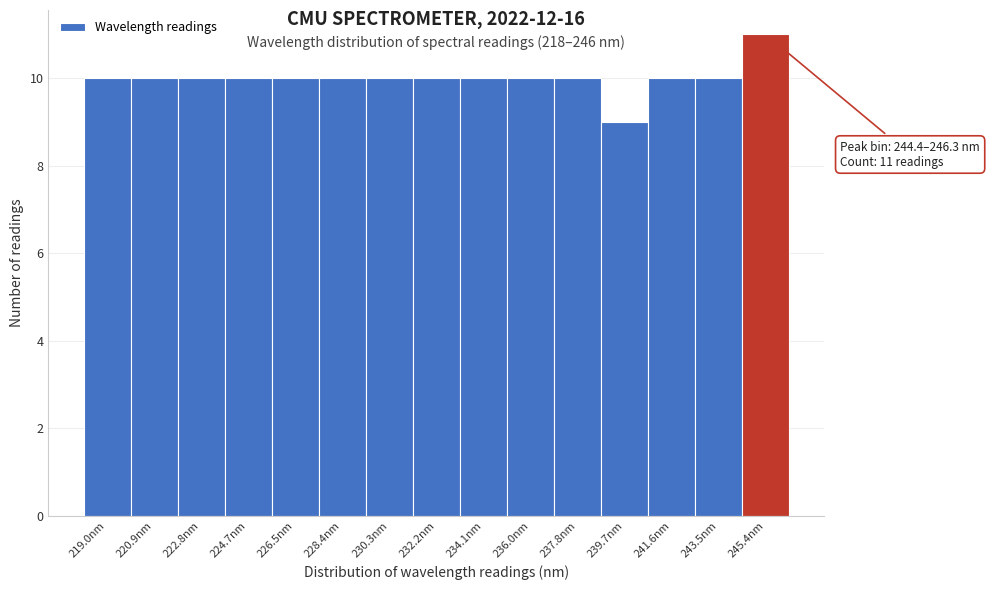

Which range on the x-axis has the tallest bar?

244.4 to 246.4